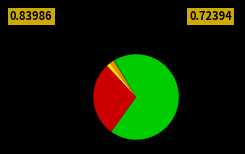

How many slices are in this pie chart?

5